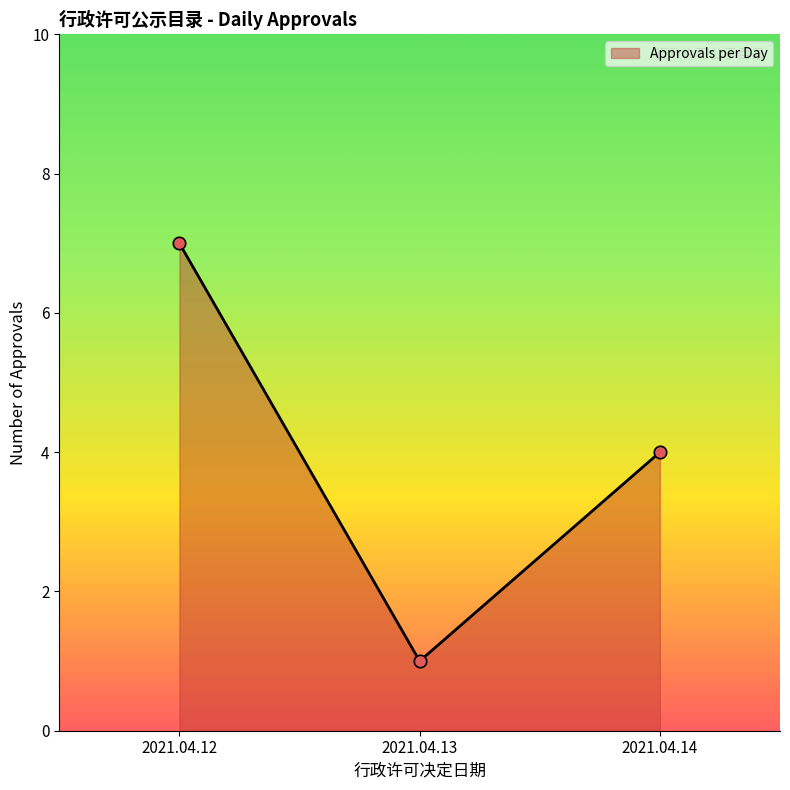

What is the ratio of the value at 2021.04.14 to the value at 2021.04.13?

4.0